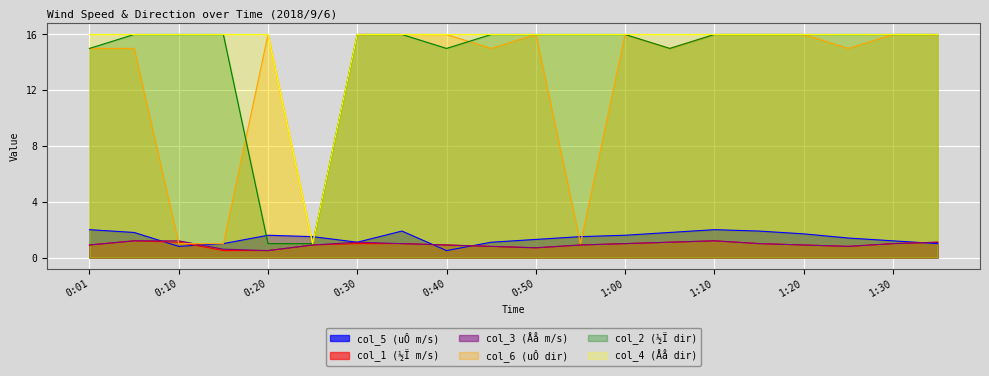

What is the label of the 9th point from the left?

0:40